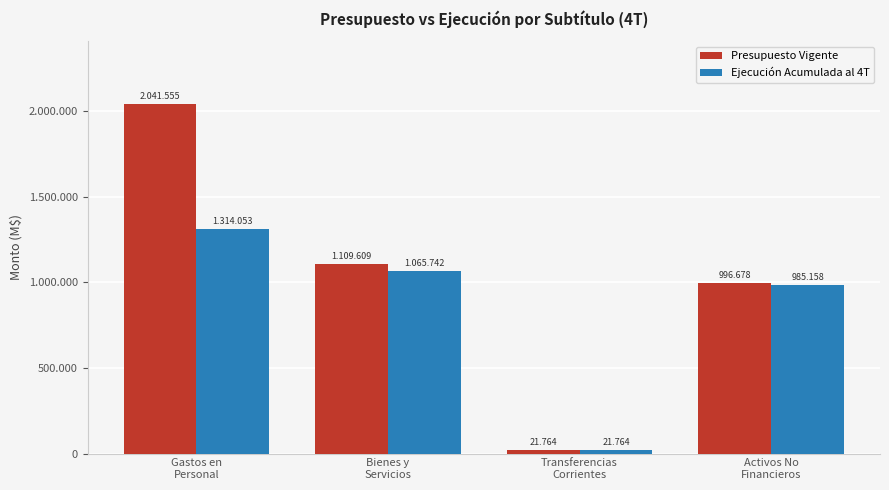

Does the chart contain stacked bars?

No